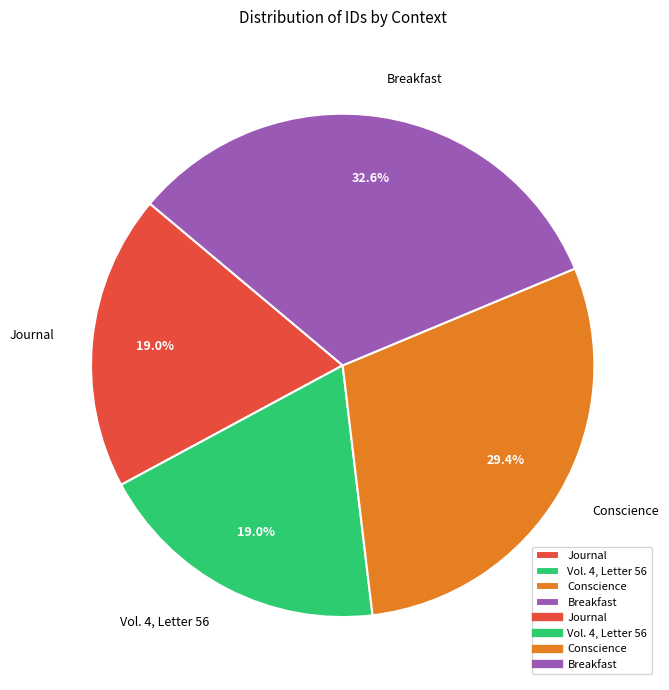

Does Vol. 4, Letter 56 account for over 50% of the chart?

No